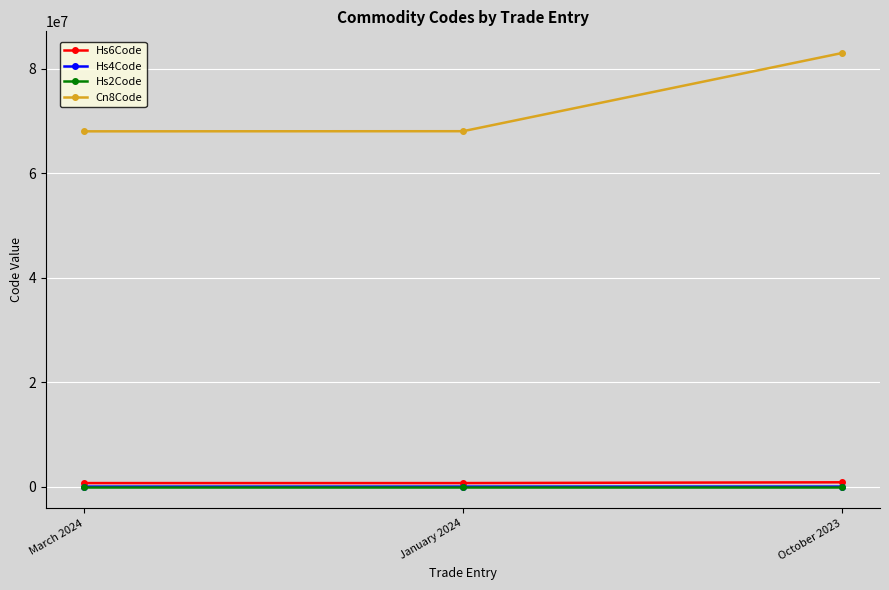

Which label corresponds to the largest value in the chart?

October 2023